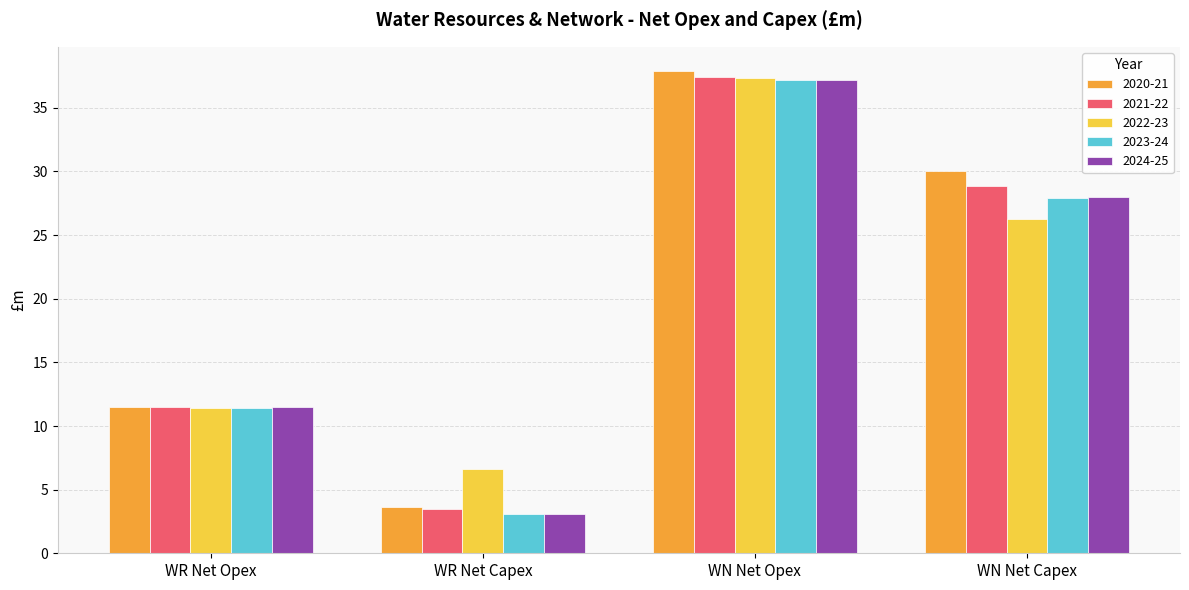

Reading left to right, list all the values displayed in this chart.

2020-21: WR Net Opex=11.5	WR Net Capex=3.7	WN Net Opex=37.9	WN Net Capex=30.1
2021-22: WR Net Opex=11.5	WR Net Capex=3.5	WN Net Opex=37.5	WN Net Capex=28.8
2022-23: WR Net Opex=11.5	WR Net Capex=6.6	WN Net Opex=37.3	WN Net Capex=26.3
2023-24: WR Net Opex=11.4	WR Net Capex=3.1	WN Net Opex=37.2	WN Net Capex=27.9
2024-25: WR Net Opex=11.5	WR Net Capex=3.1	WN Net Opex=37.2	WN Net Capex=28.0